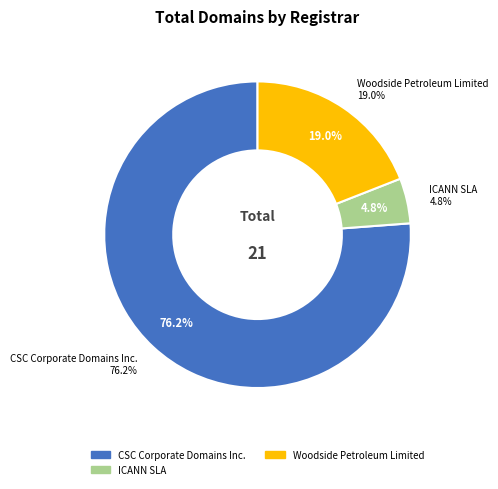

True or false: CSC Corporate Domains Inc. accounts for 76% of the total.

True